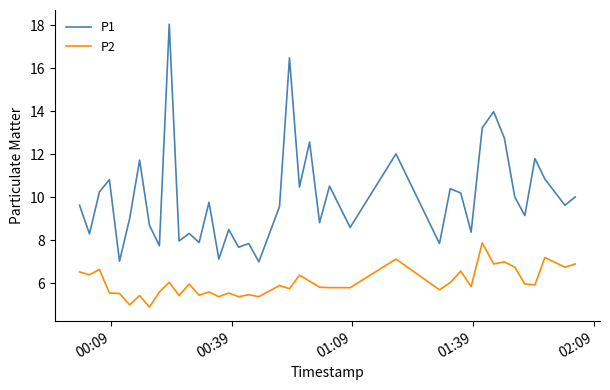

How many interior local valleys does the P1 series have?

15